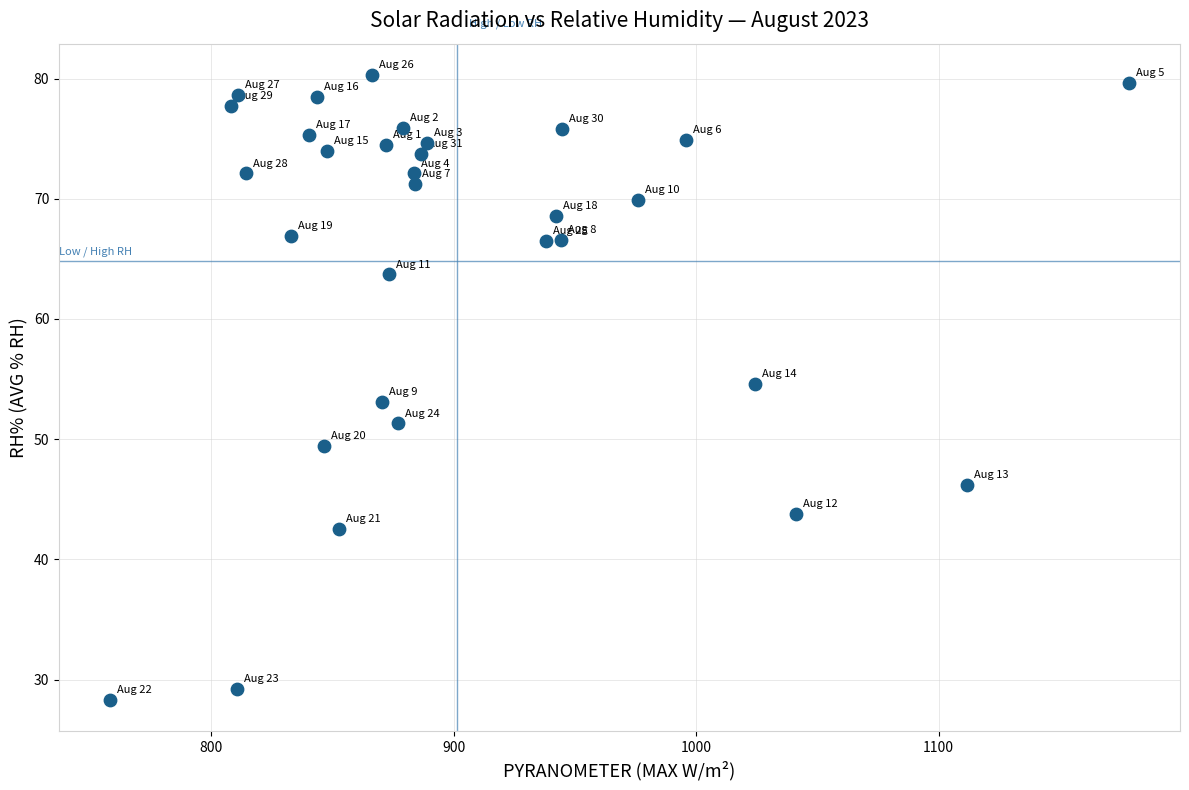

What is the range of X values (max minus min)?

420.4